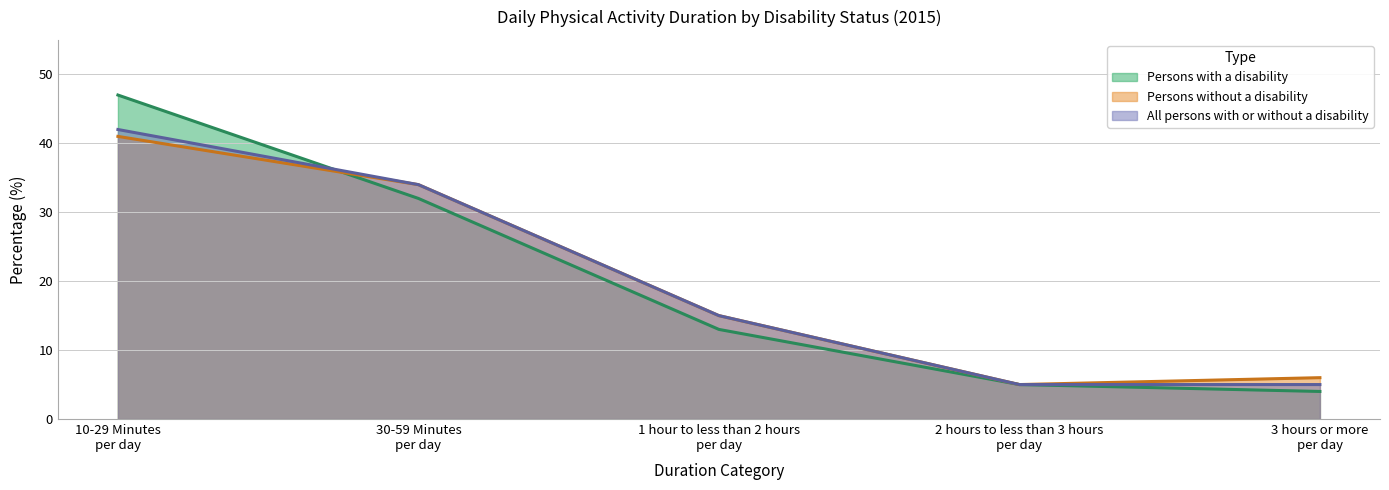

What is the average value of the Persons without a disability series?

20